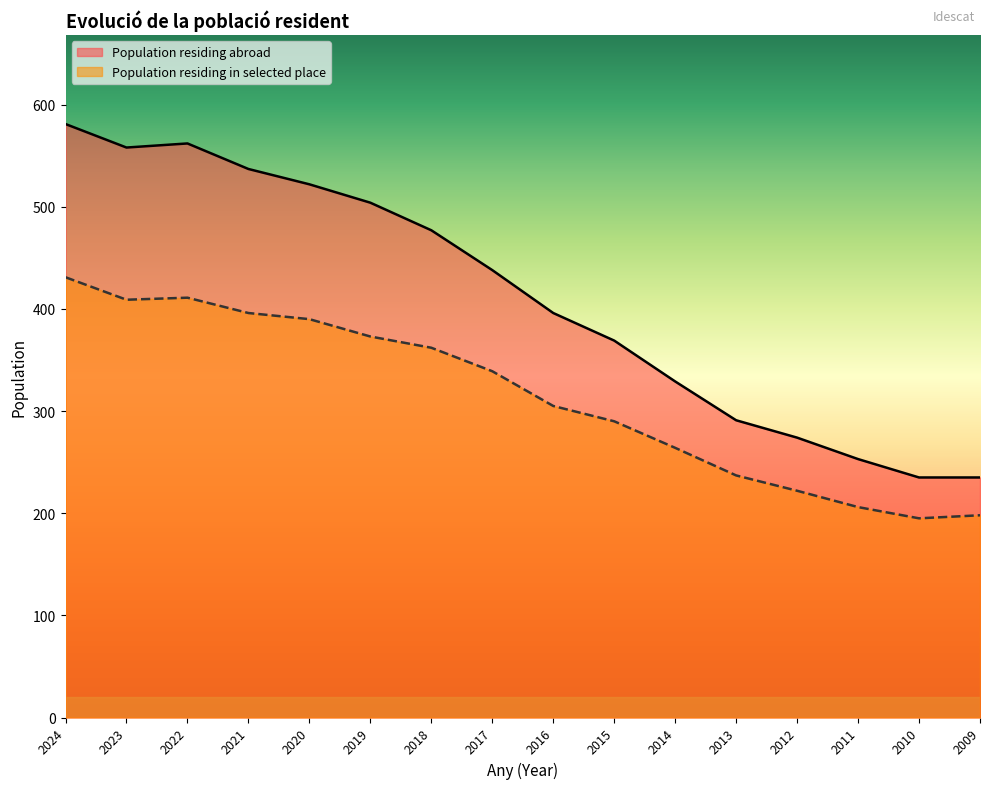

What is the difference between the Population residing abroad values at 2010 and 2020?

287